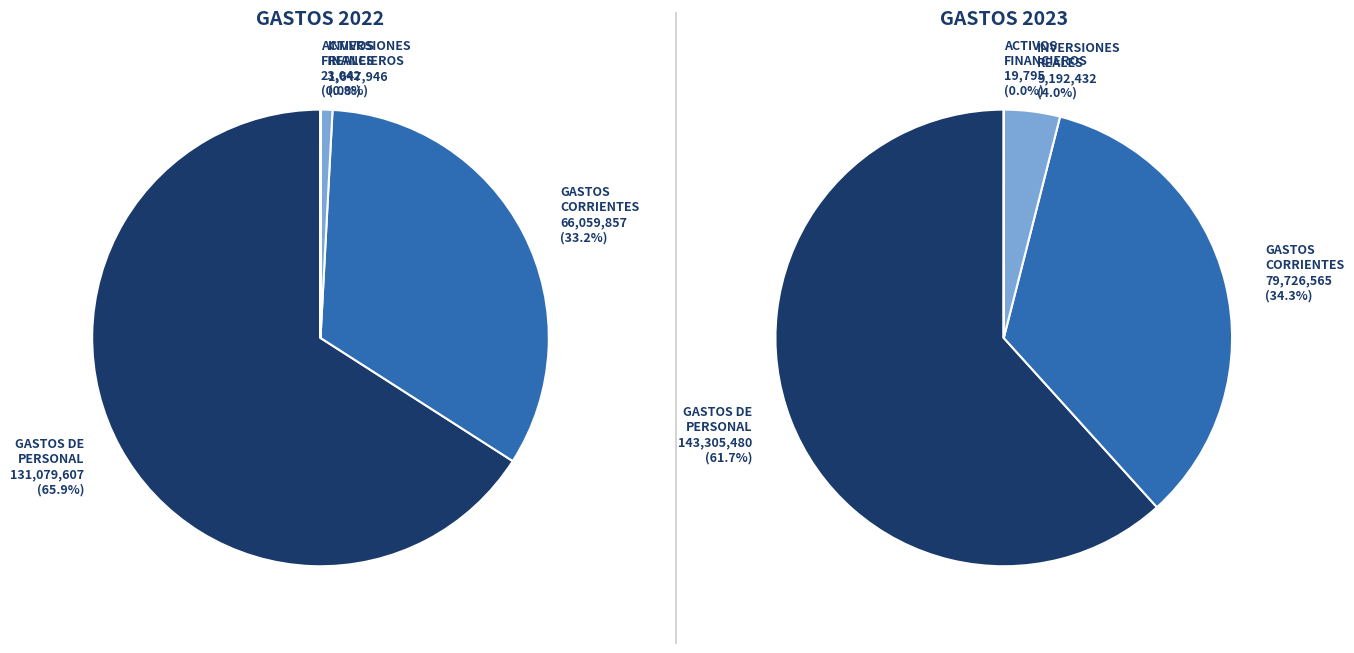

To the nearest percent, what is the difference between the ACTIVOS FINANCIEROS and GASTOS DE PERSONAL slice percentages?

66%